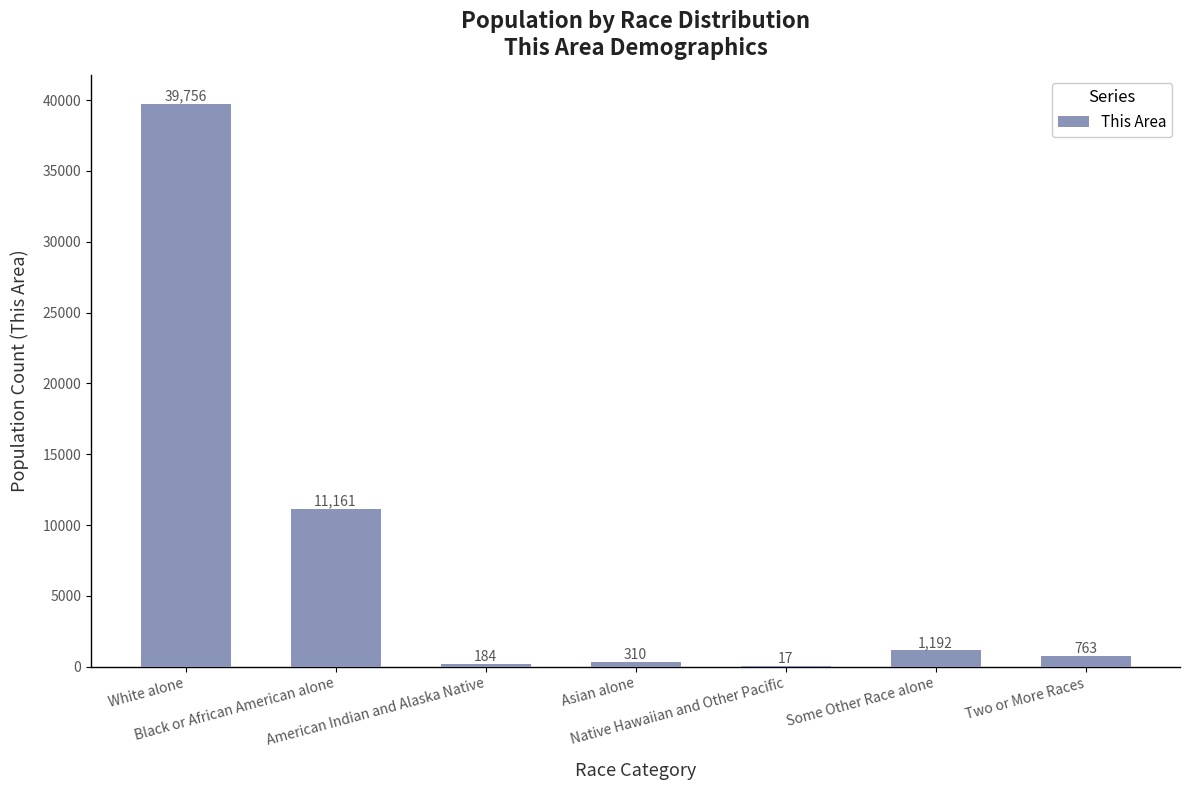

Which category has the highest value across all series?

White alone